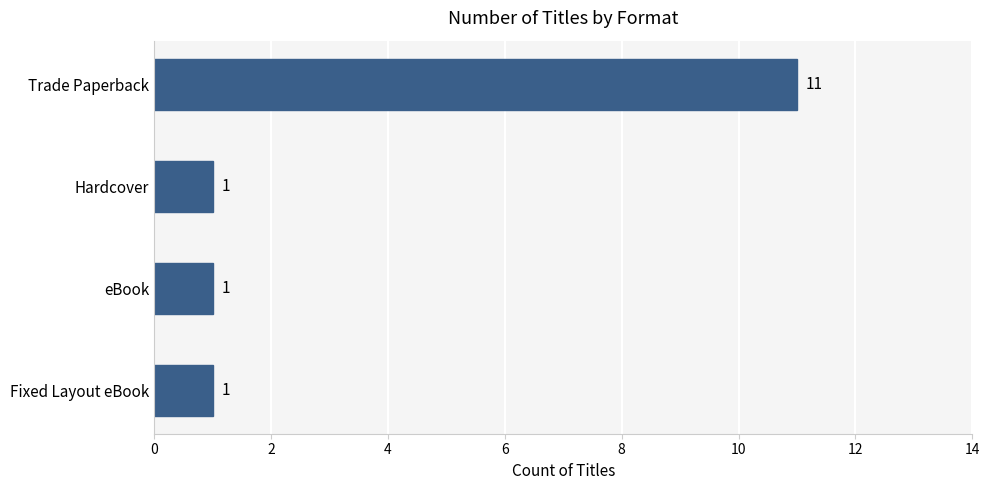

Reading top to bottom, list all the values displayed in this chart.

Trade Paperback=11	Hardcover=1	eBook=1	Fixed Layout eBook=1